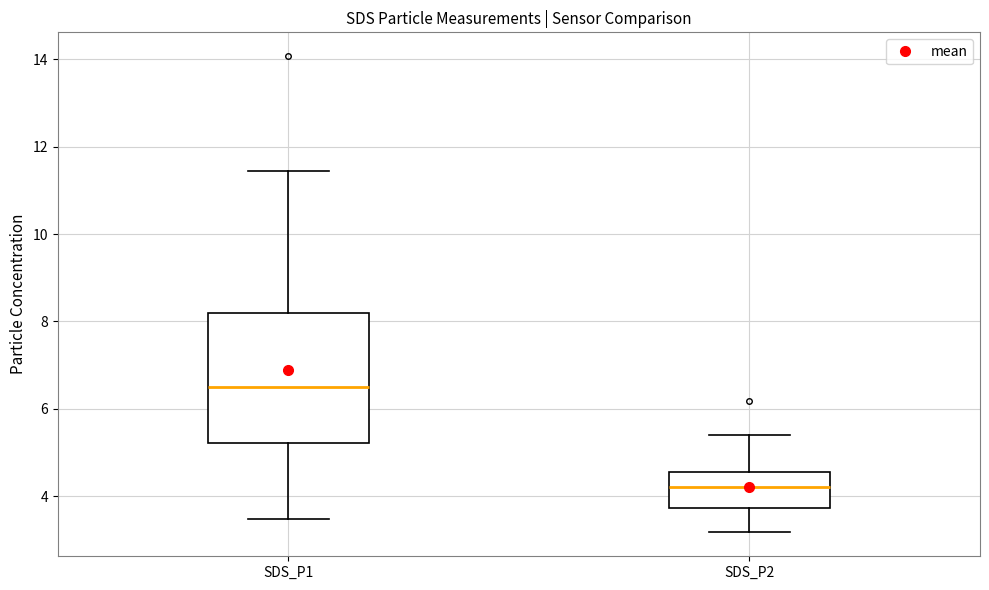

Which box's median line is the highest?

SDS_P1